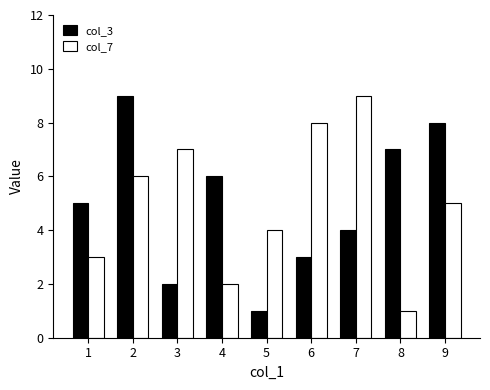

At 1, list the series in order from largest to smallest.

col_3, col_7